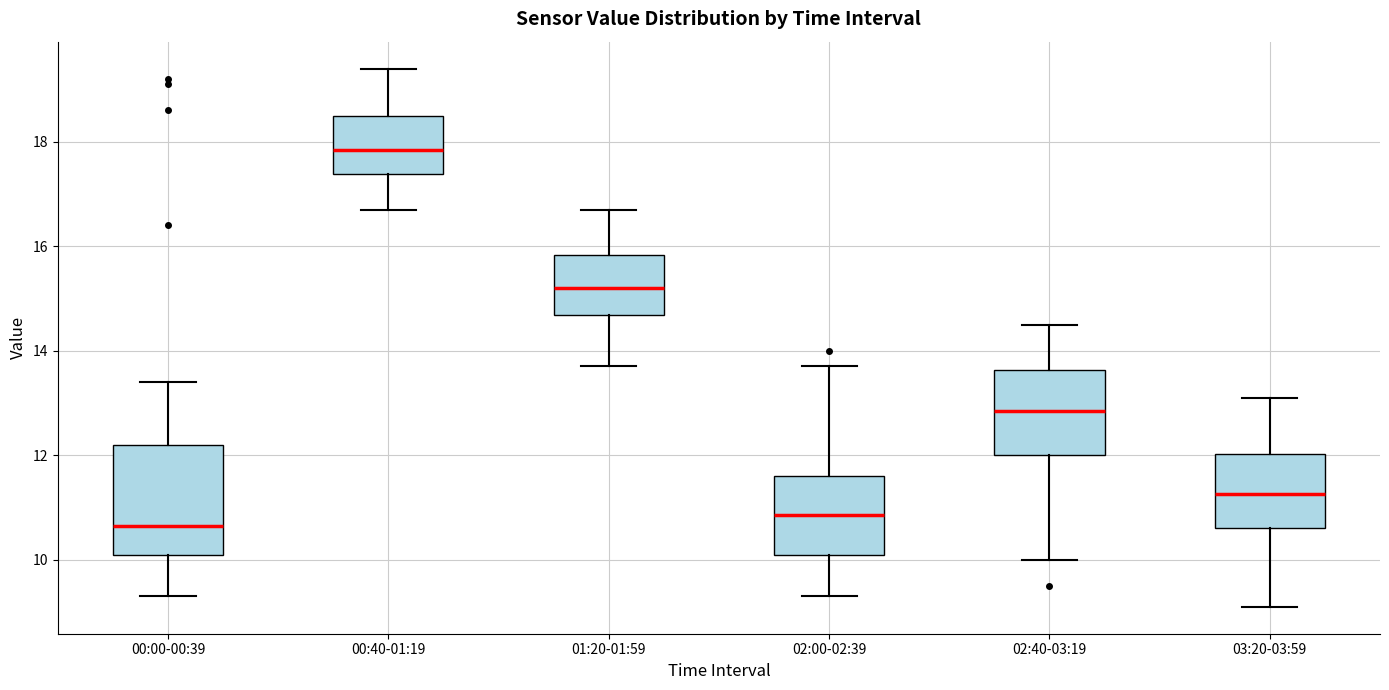

Which box is the tallest, from its lower edge to its upper edge?

00:00-00:39